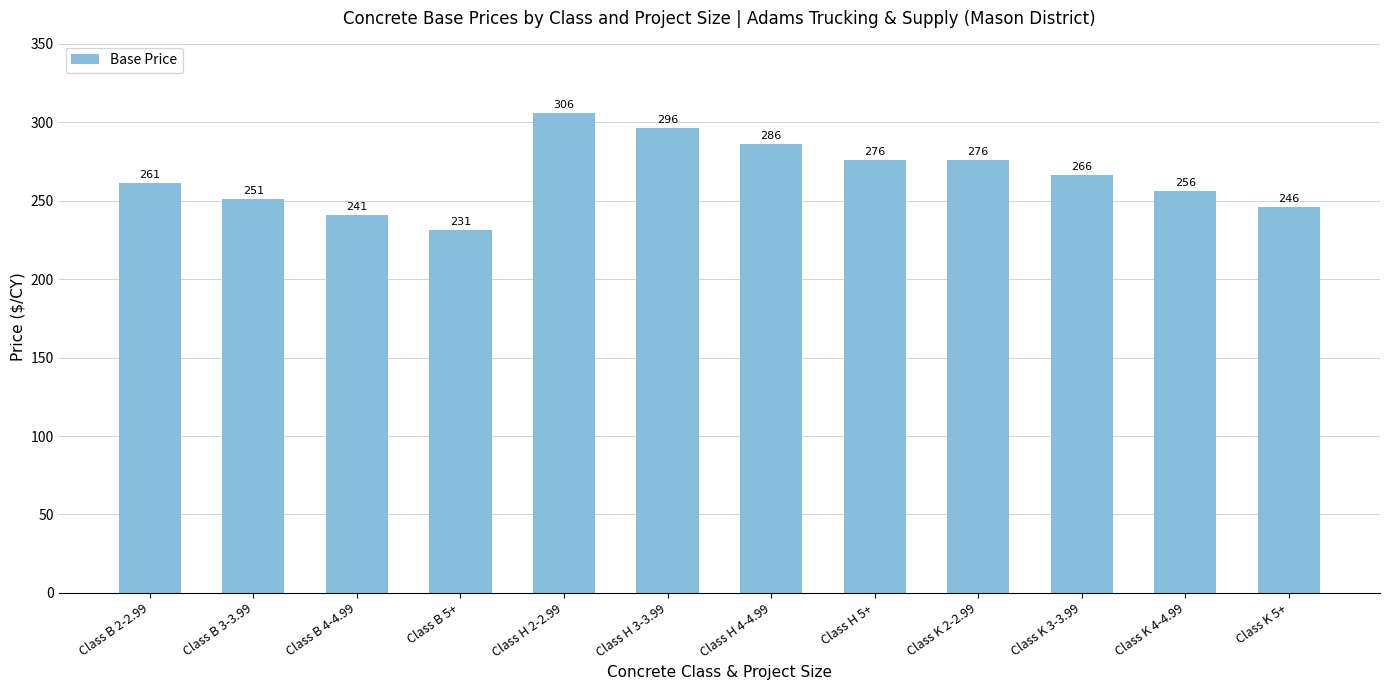

How many values are below 266?

6